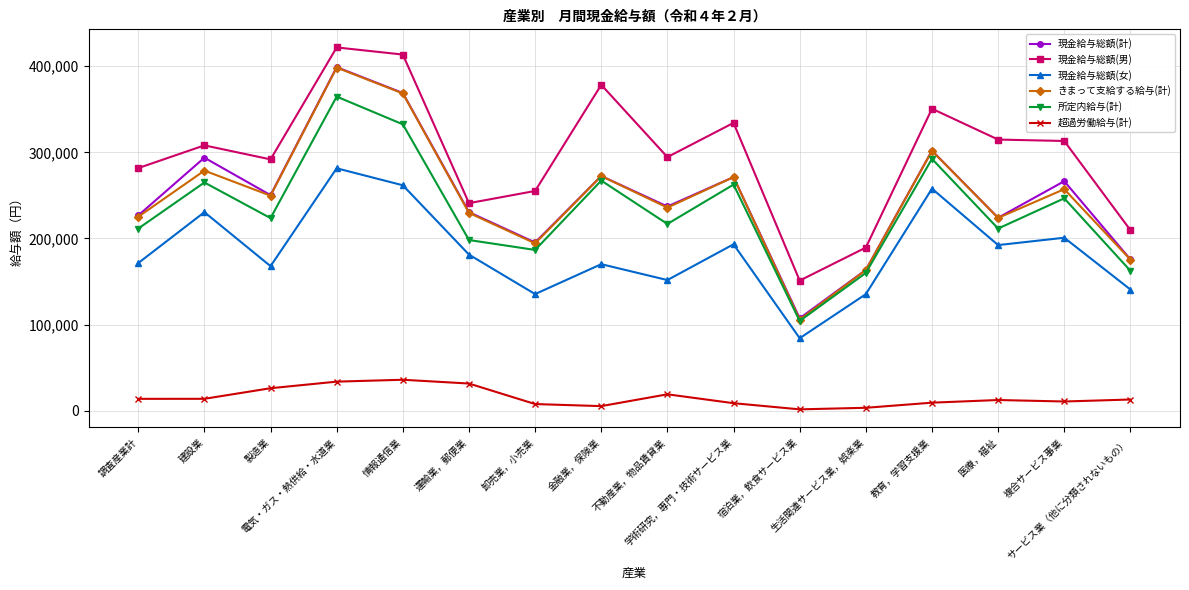

Count the number of data series in this chart.

6